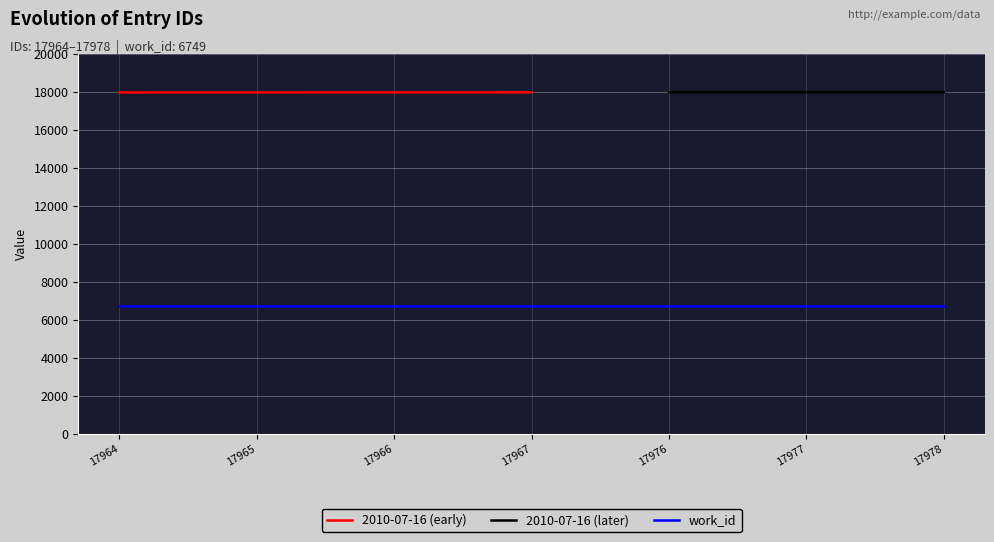

Which category has the lowest value across all series?

17964